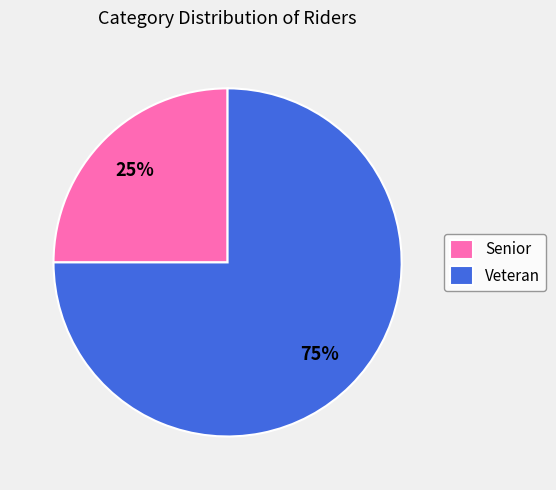

What is the largest slice in the pie chart?

Veteran